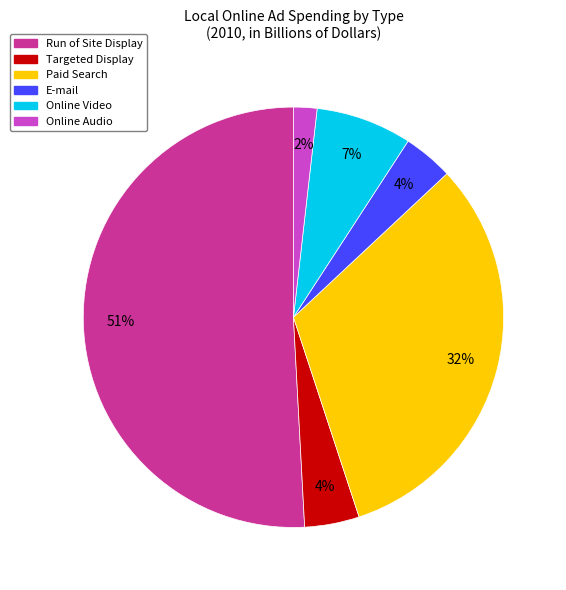

To the nearest percent, what portion does Paid Search represent?

32%